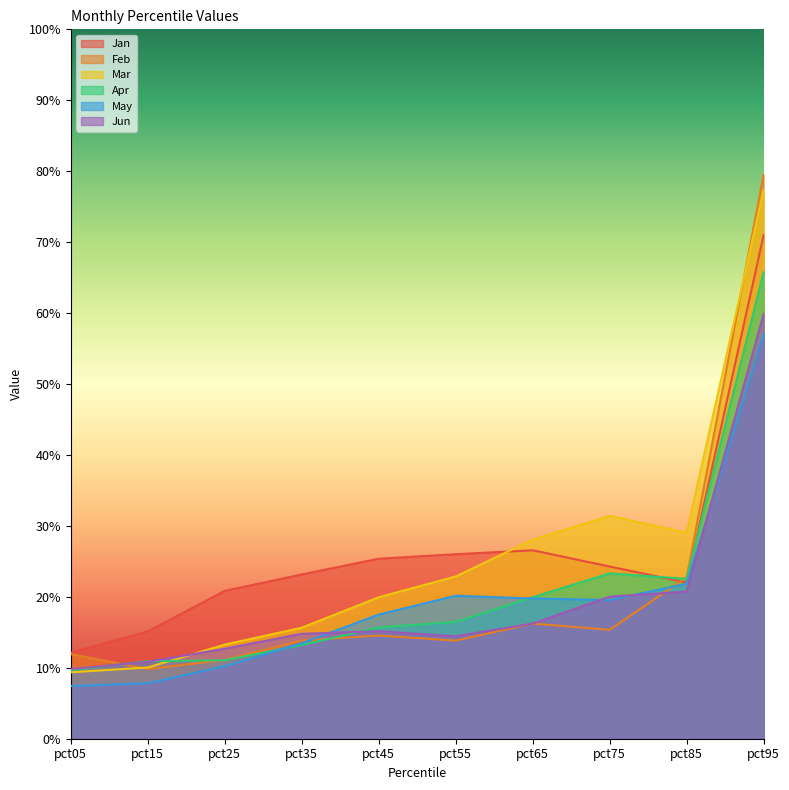

At pct75, list the series in order from smallest to largest.

Feb, May, Jun, Apr, Jan, Mar